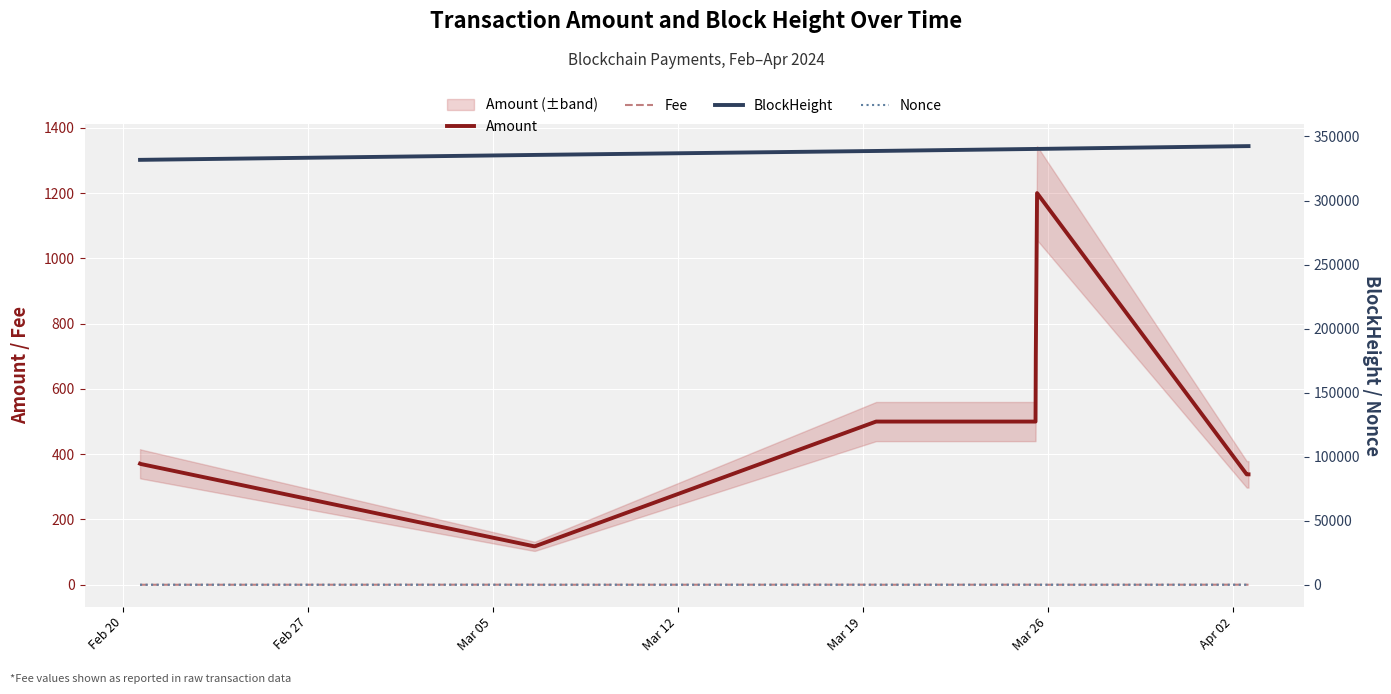

True or false: Fee and Amount cross at least once.

False